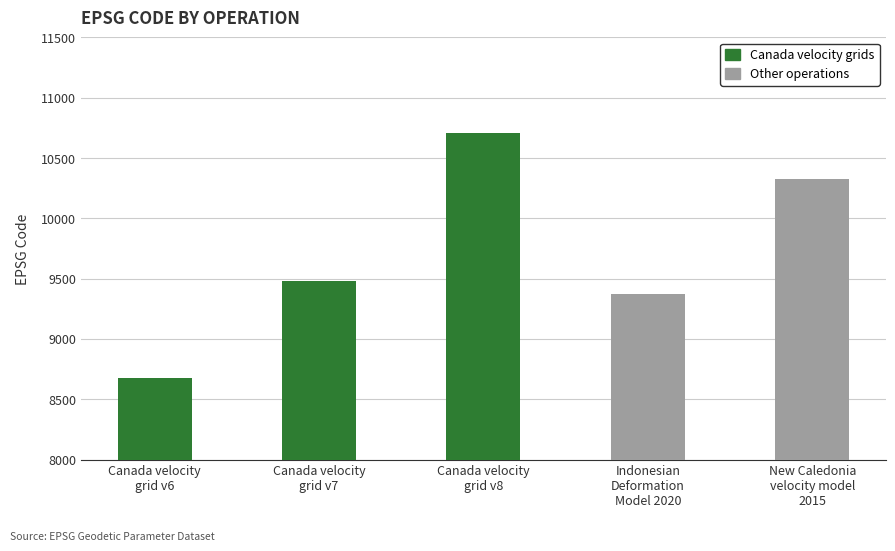

Which category has the lowest value across all series?

Canada velocity
grid v6